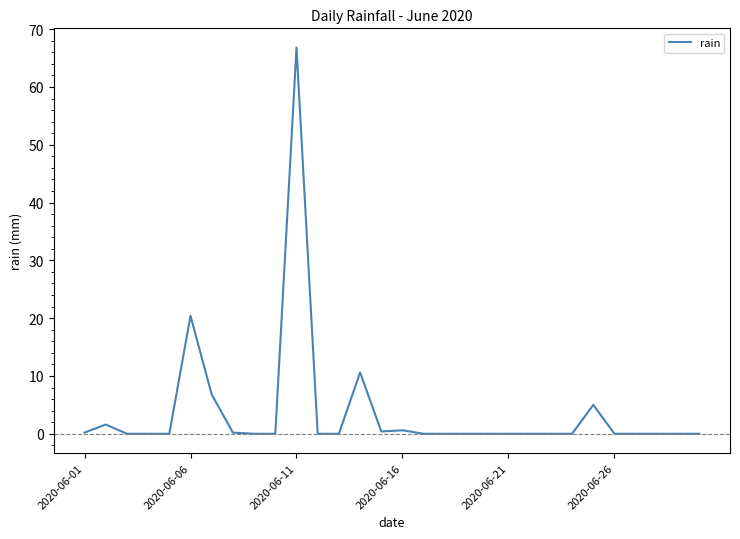

What is the greatest value displayed?

66.8